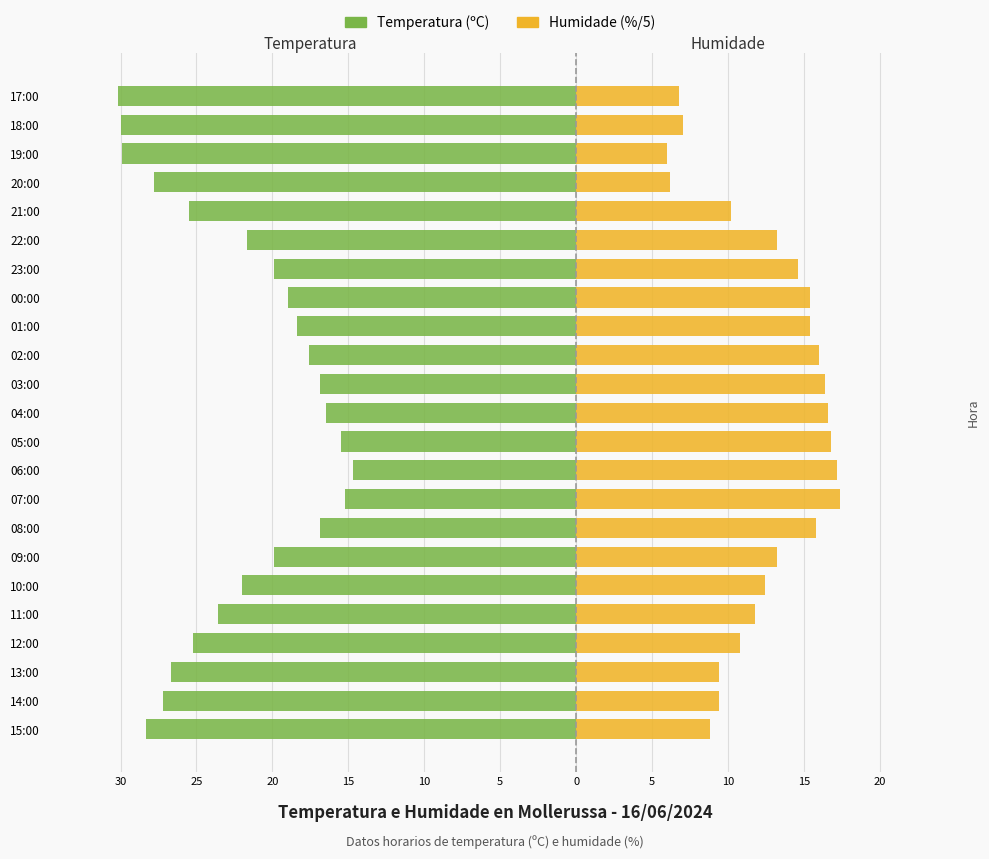

Which series has the largest range (max minus min)?

Temperatura (ºC)